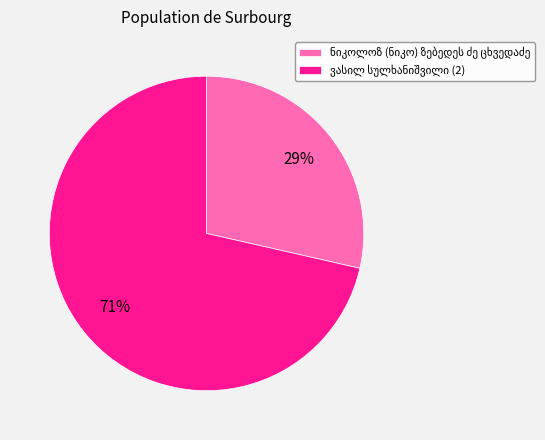

To the nearest percent, what is the average slice percentage?

50%